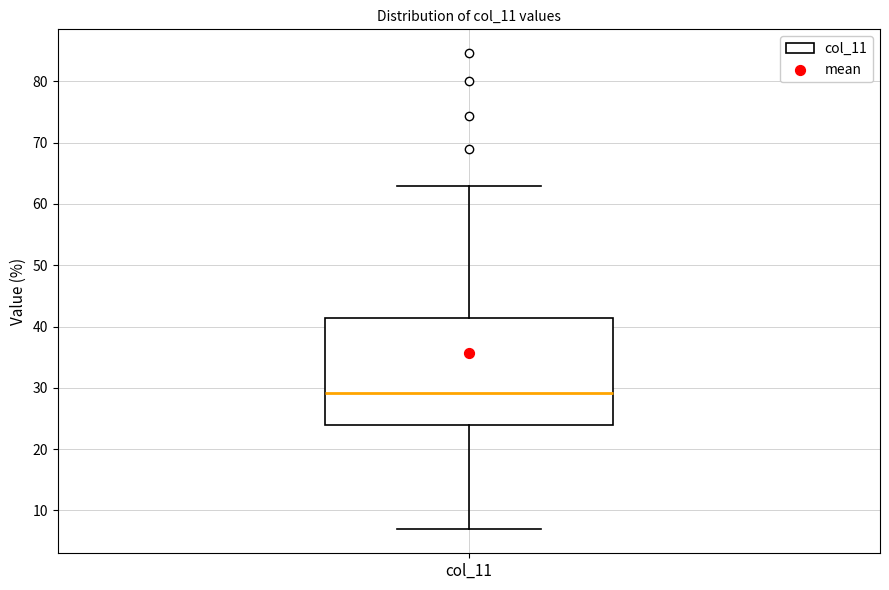

Read this box plot against the y-axis: the position of the median line, the range covered by the box, and the ends of both whiskers. The values are not printed on the chart, so give them approximately, as read against the axis.

median 29, box 24 to 41, whiskers 7 to 63